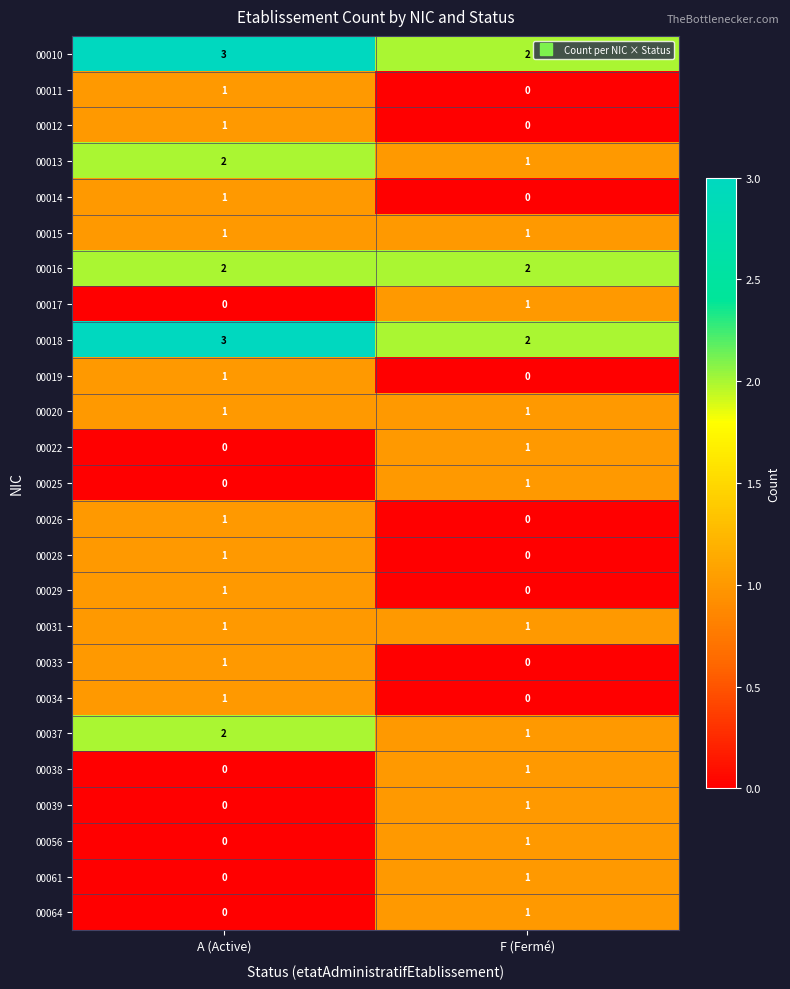

Is the value of 00010 at A (Active) greater than the value of 00064 at F (Fermé)?

Yes